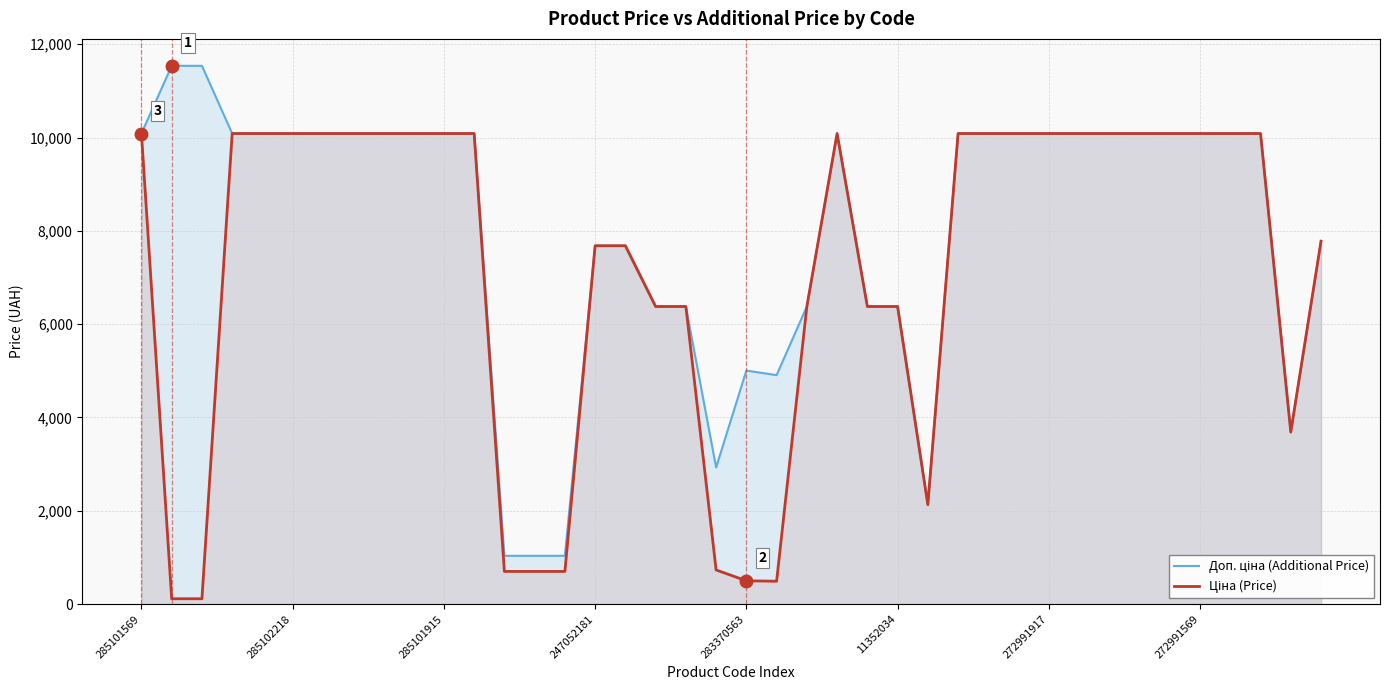

True or false: Доп. ціна (Additional Price) and Ціна (Price) intersect in this chart.

False